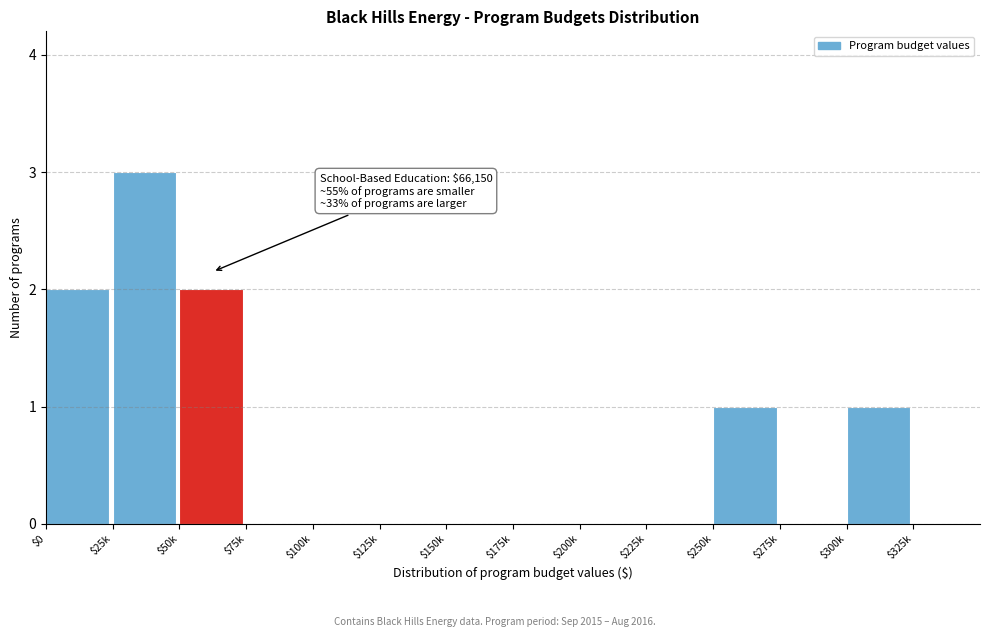

The chart shows a value of -1 at $75k. True or false?

False